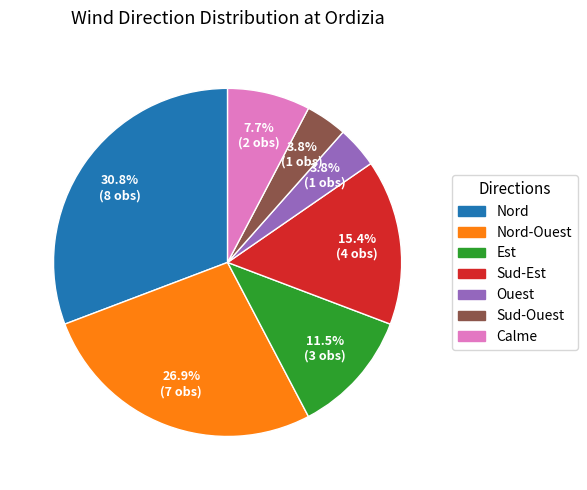

Is there a majority slice in this chart?

No